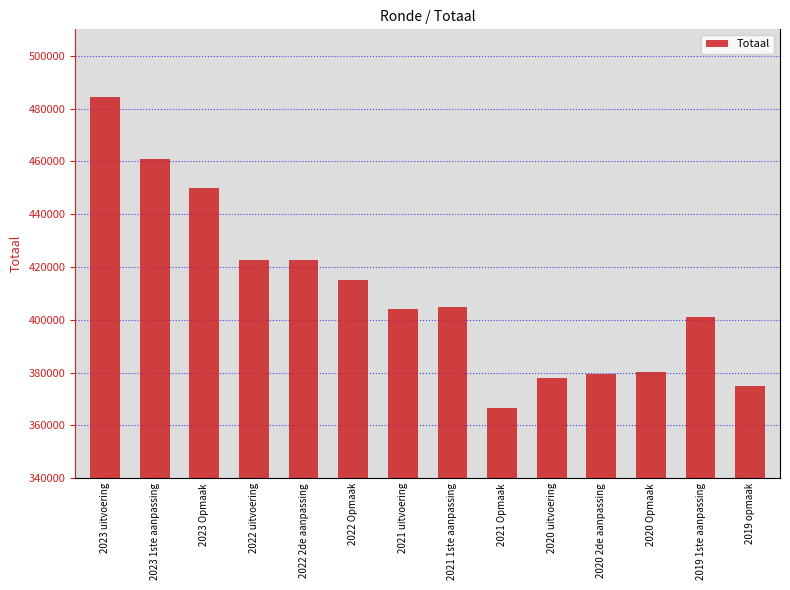

Which has a higher value, 2022 2de aanpassing or 2021 1ste aanpassing?

2022 2de aanpassing